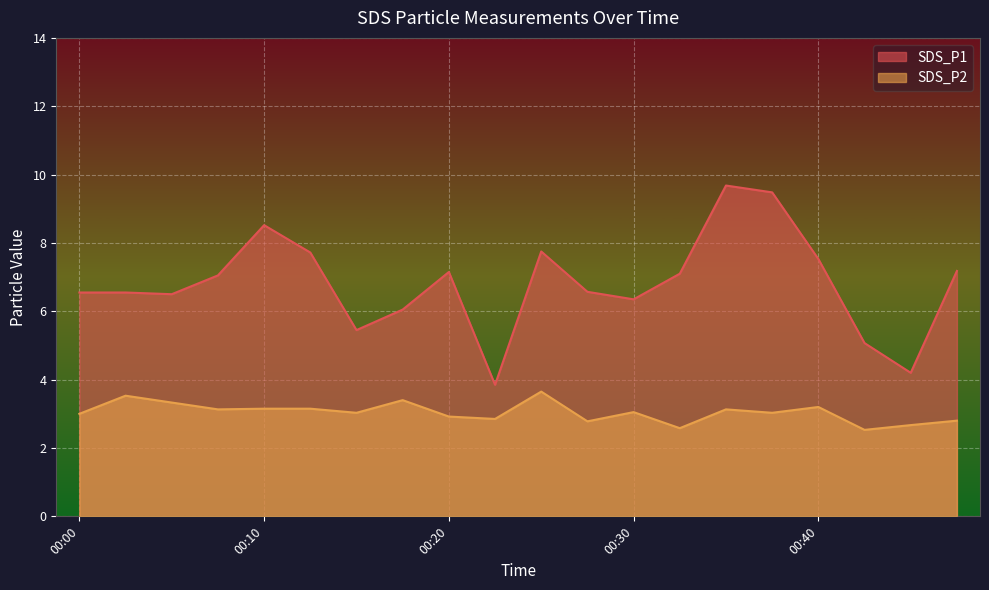

True or false: SDS_P2 and SDS_P1 intersect in this chart.

False